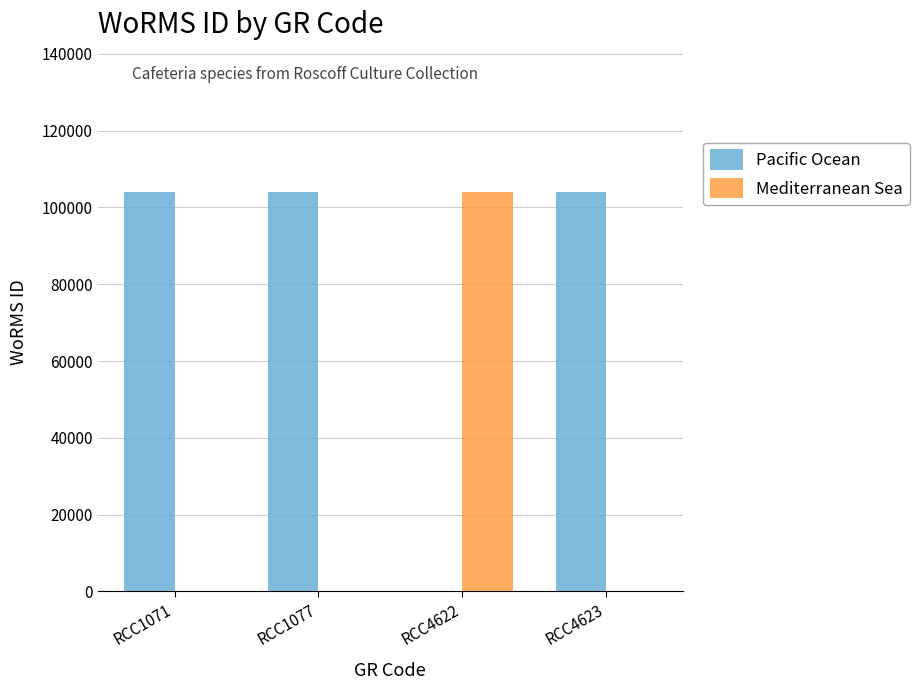

What is the maximum value for Mediterranean Sea?

103989